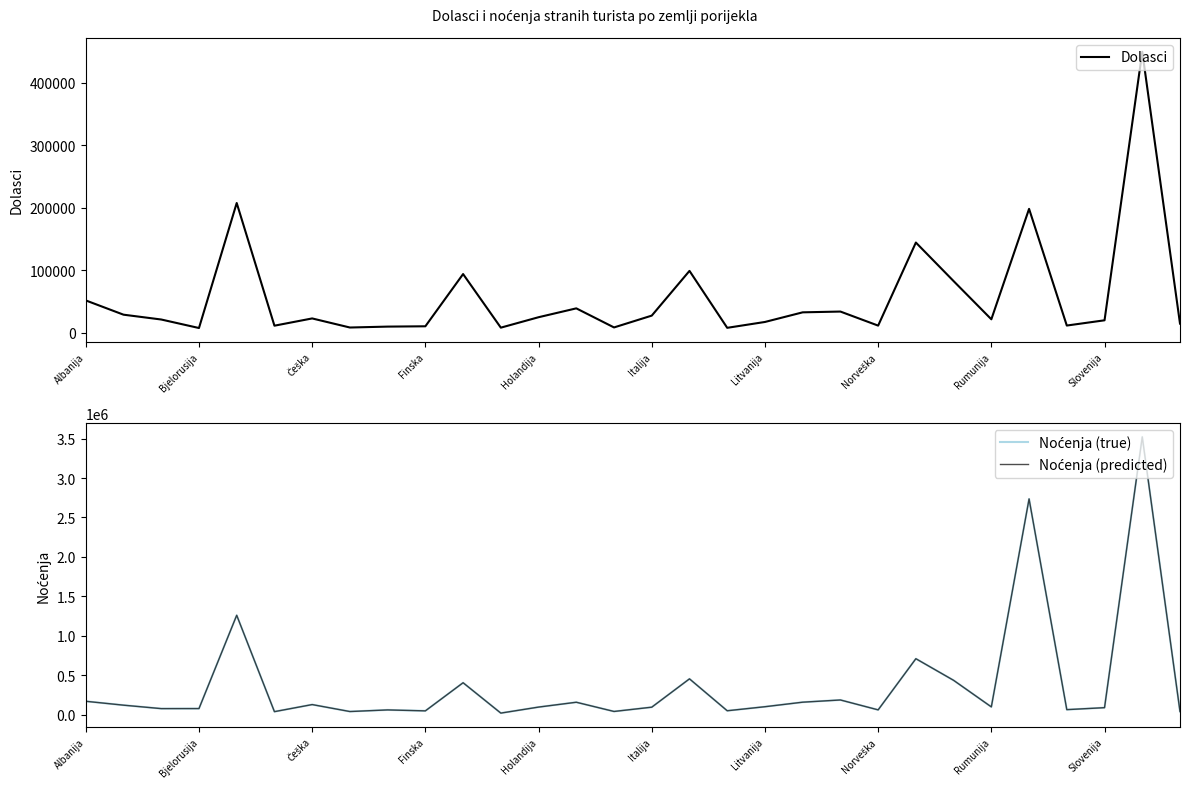

Is the value of Noćenja (true) at Rumunija greater than the value of Noćenja (predicted) at Finska?

No